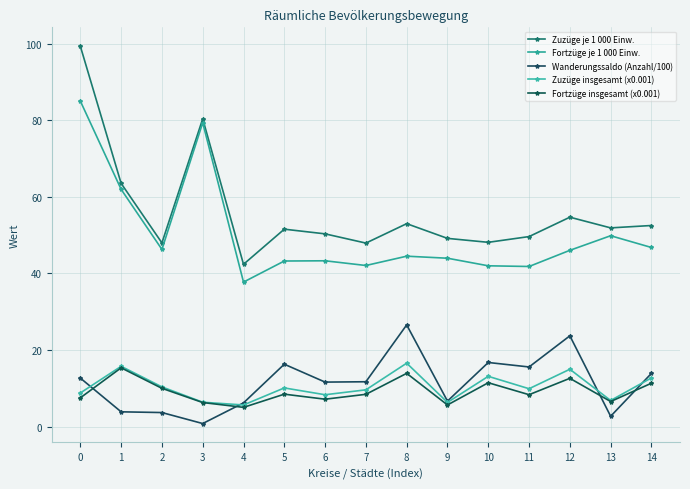

Is the value of Wanderungssaldo (Anzahl/100) at 12 greater than the value of Fortzüge je 1 000 Einw. at 4?

No